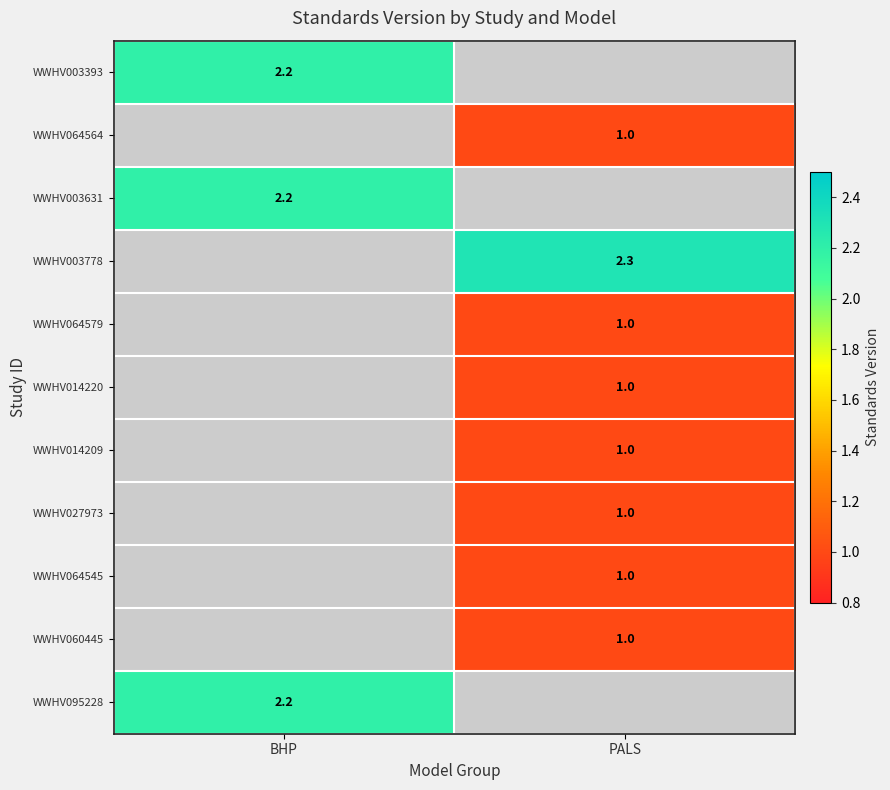

At how many categories does at least one series exceed 1?

2